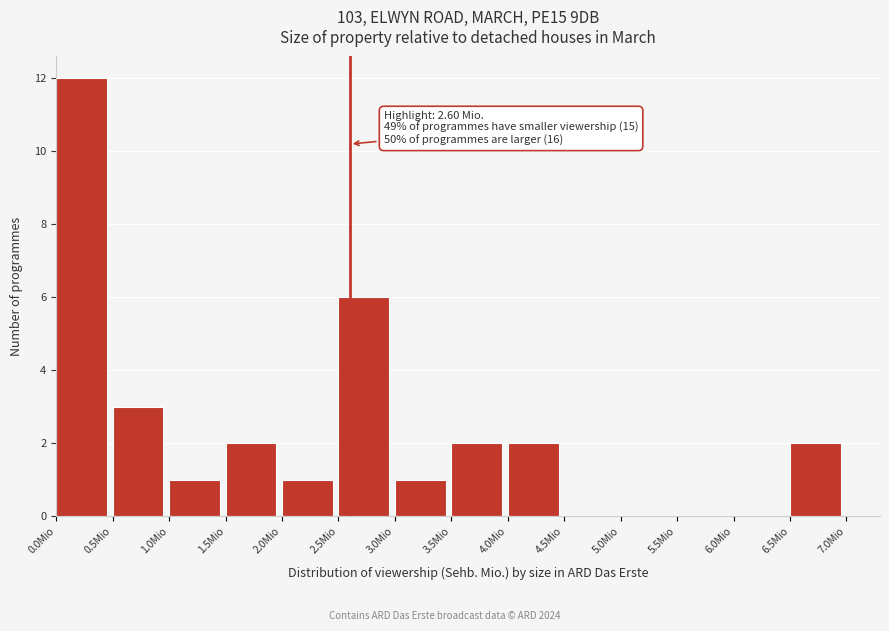

Which range on the x-axis has the tallest bar?

0.0 to 0.5